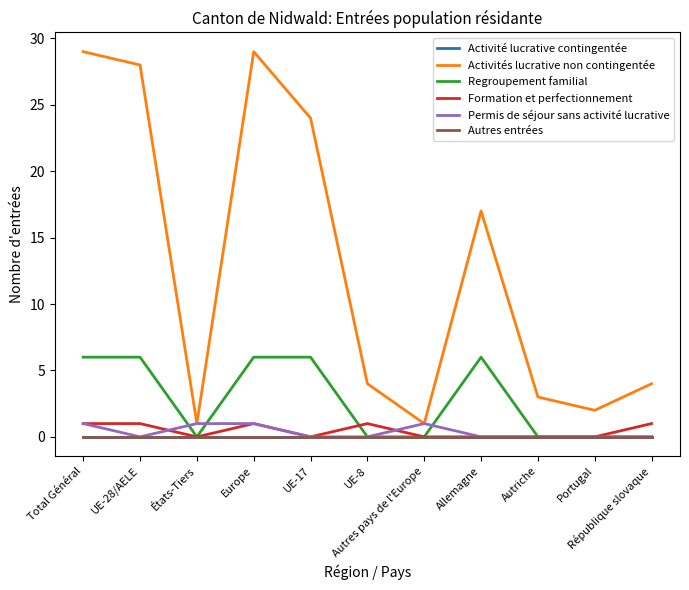

True or false: Activités lucrative non contingentée and Activité lucrative contingentée intersect in this chart.

False